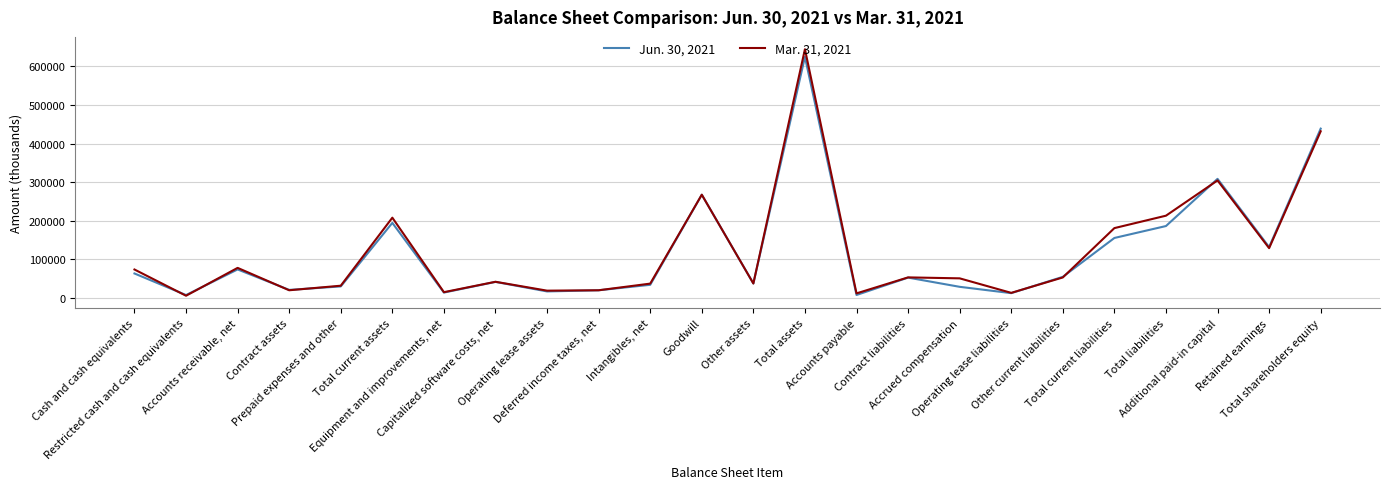

Is this an area chart (filled region under the line)?

No